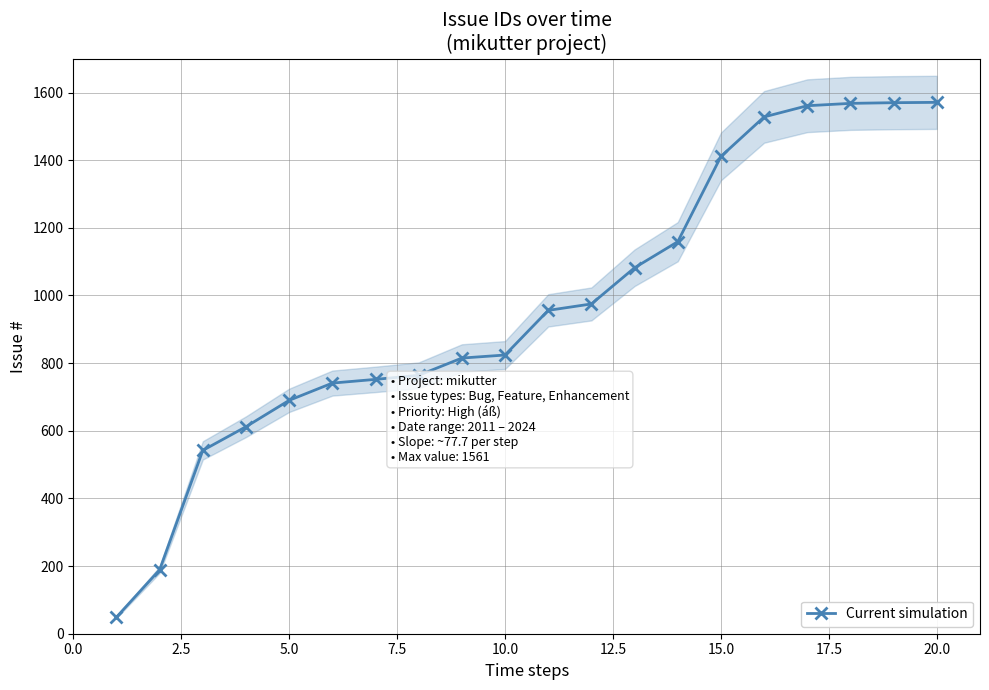

What is the change in value from 10.0 to 16?

+871